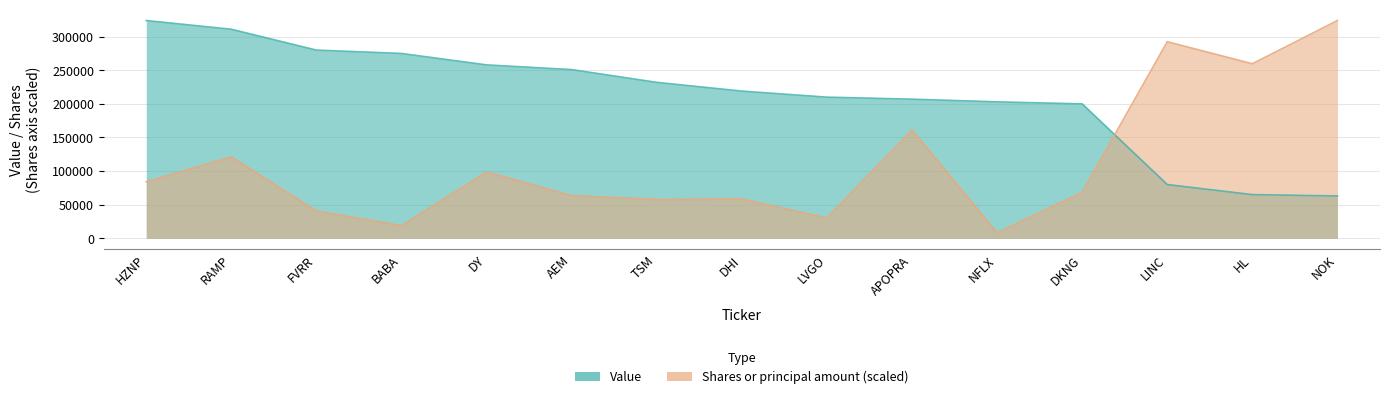

True or false: Shares or principal amount has a value of 18877.3 at BABA.

True